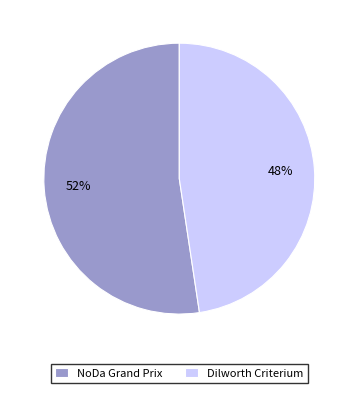

Combined, do NoDa Grand Prix and Dilworth Criterium account for over 50%?

Yes